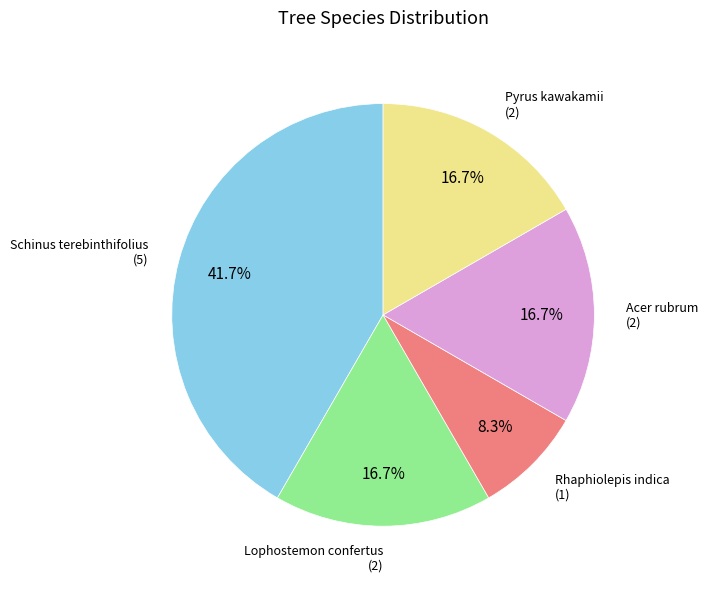

Which slice is the smallest?

Rhaphiolepis indica